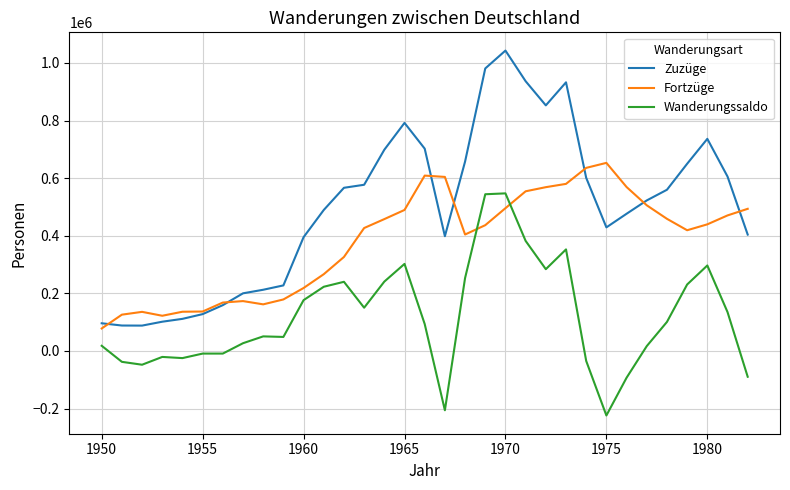

What are all the series names shown in the legend?

Zuzüge, Fortzüge, Wanderungssaldo